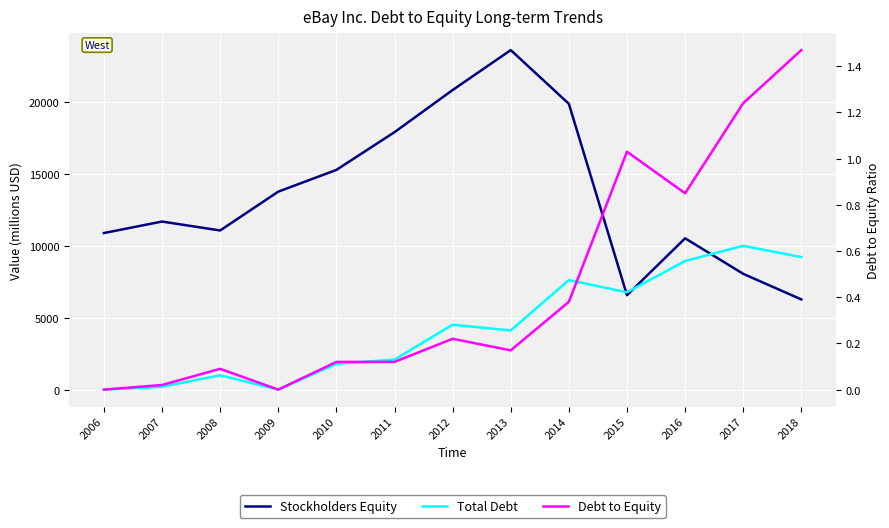

List the labels in order of Total Debt value, smallest first.

2006, 2009, 2007, 2008, 2010, 2011, 2013, 2012, 2015, 2014, 2016, 2018, 2017